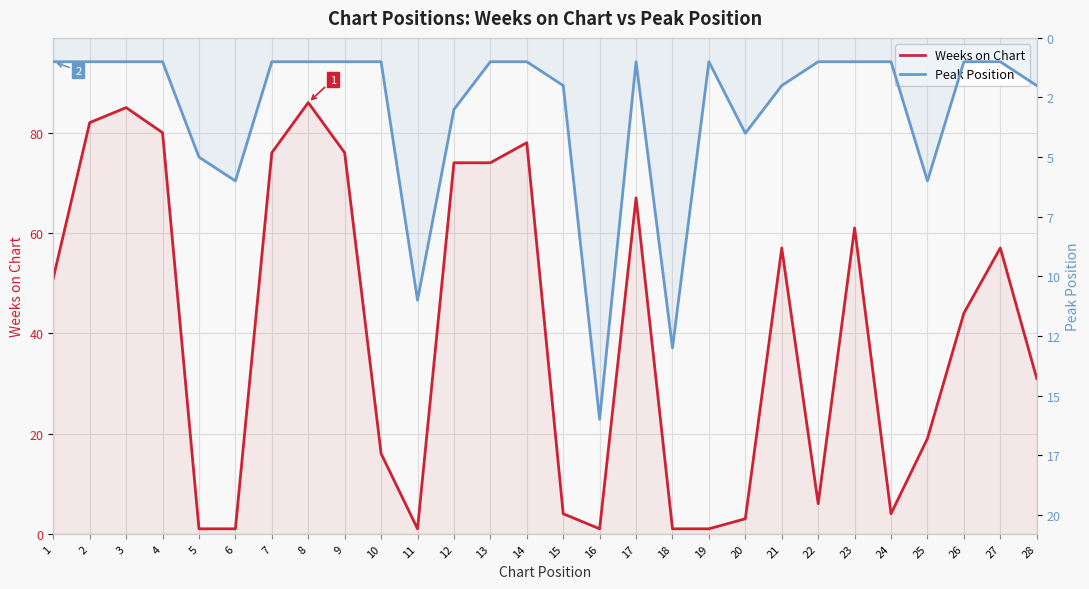

At which label does Weeks on Chart reach its minimum?

5